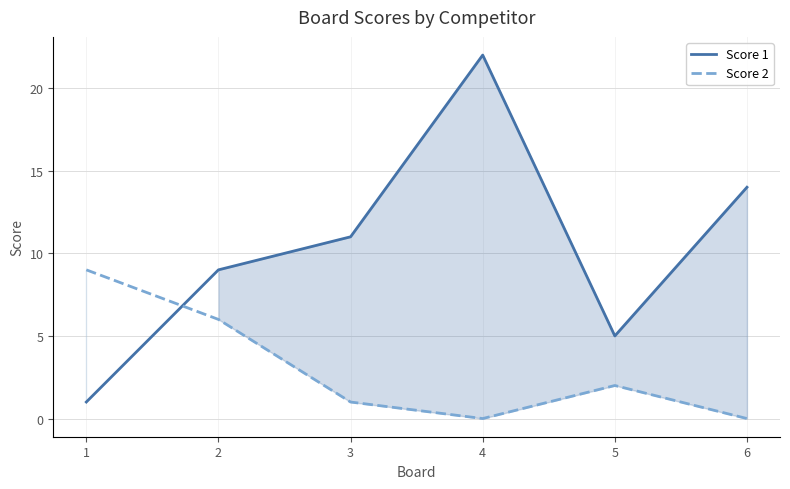

Which series has the widest spread of values?

Score 1